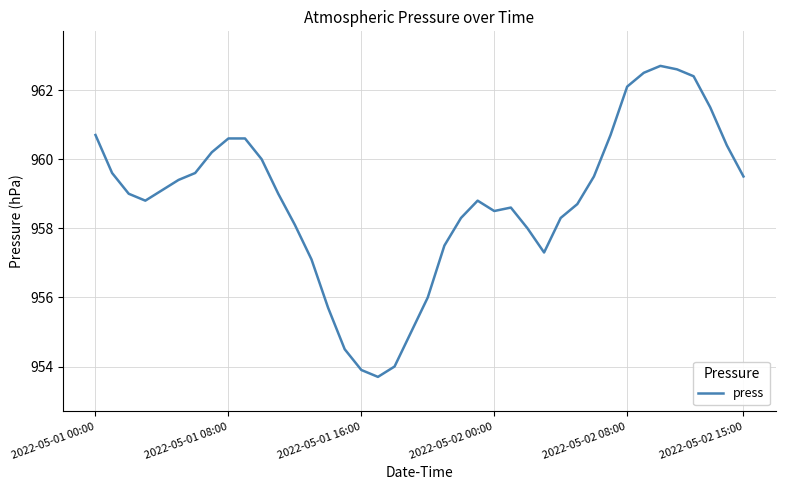

What is the greatest value displayed?

962.7